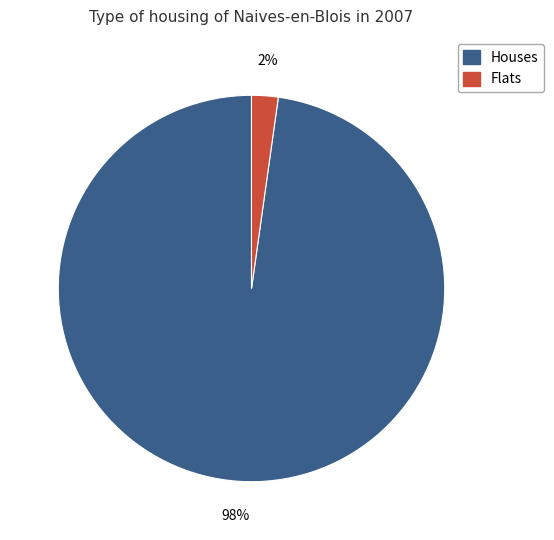

To the nearest percent, what is the average slice percentage?

50%